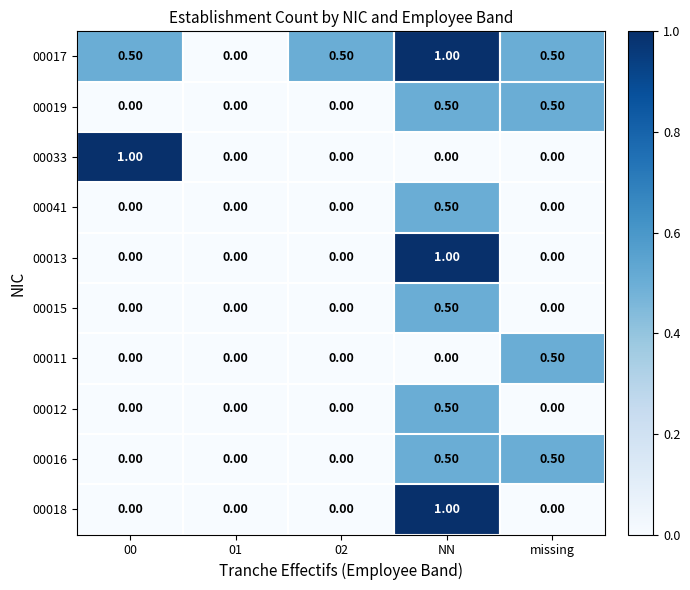

What is the total value across all series at NN?

5.5